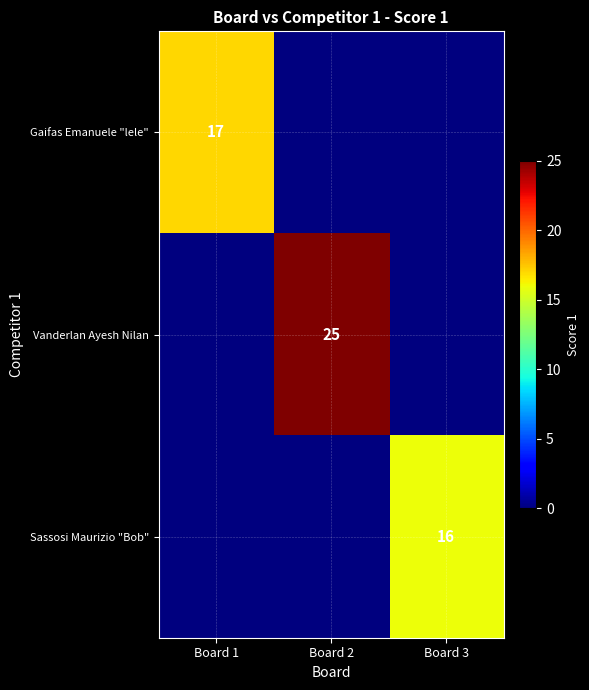

The value of Vanderlan Ayesh Nilan at Board 2 is 25. True or false?

True